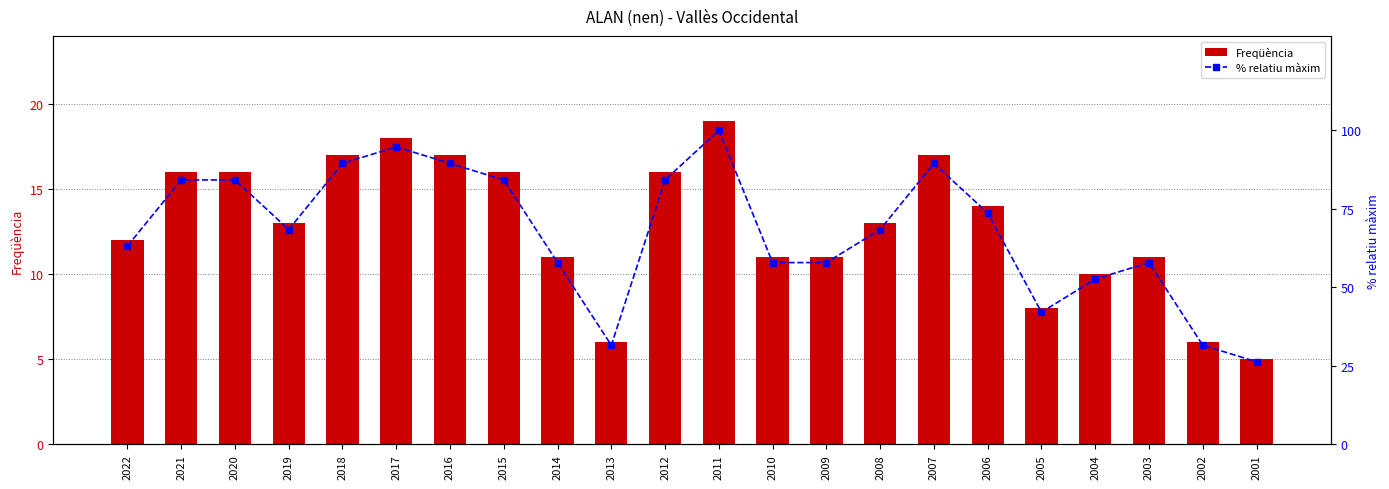

Reading left to right, list all the values displayed in this chart.

Freqüència: 2022=12.0	2021=16.0	2020=16.0	2019=13.0	2018=17.0	2017=18.0	2016=17.0	2015=16.0	2014=11.0	2013=6.0	2012=16.0	2011=19.0	2010=11.0	2009=11.0	2008=13.0	2007=17.0	2006=14.0	2005=8.0	2004=10.0	2003=11.0	2002=6.0	2001=5.0
% relatiu màxim: 2022=63.2	2021=84.2	2020=84.2	2019=68.4	2018=89.5	2017=94.7	2016=89.5	2015=84.2	2014=57.9	2013=31.6	2012=84.2	2011=100.0	2010=57.9	2009=57.9	2008=68.4	2007=89.5	2006=73.7	2005=42.1	2004=52.6	2003=57.9	2002=31.6	2001=26.3